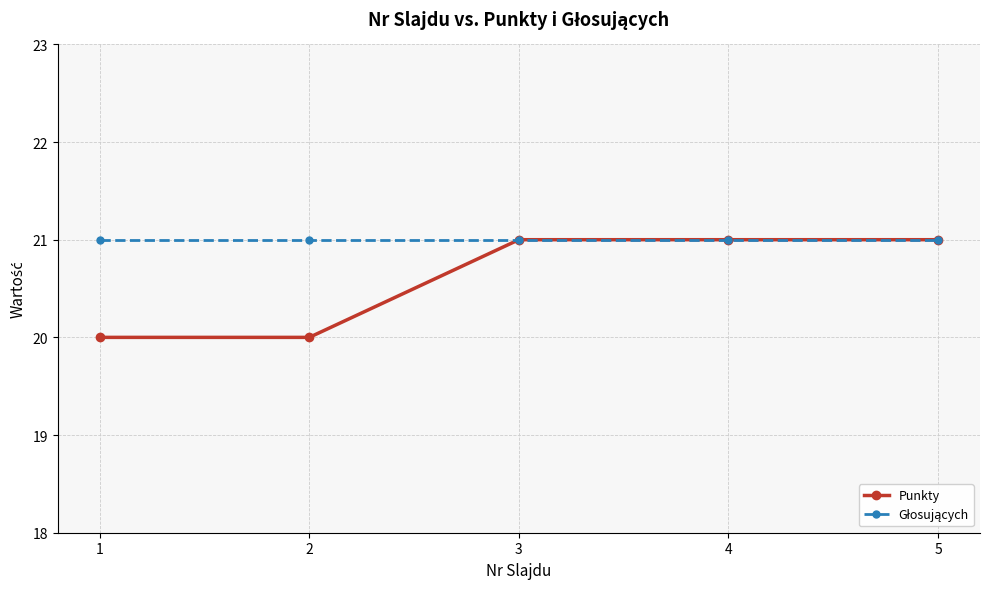

The Punkty series shows 21 at 3. True or false?

True